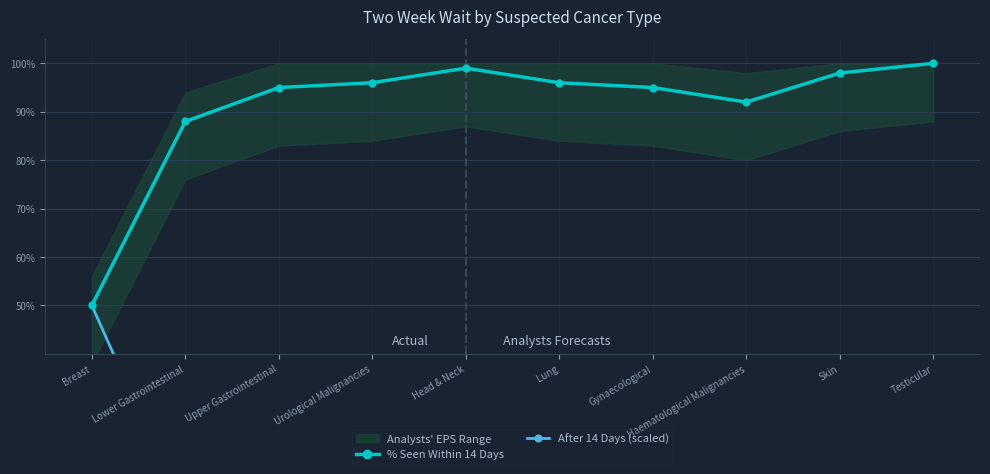

Where is the first local minimum for After 14 Days (scaled)?

Head & Neck